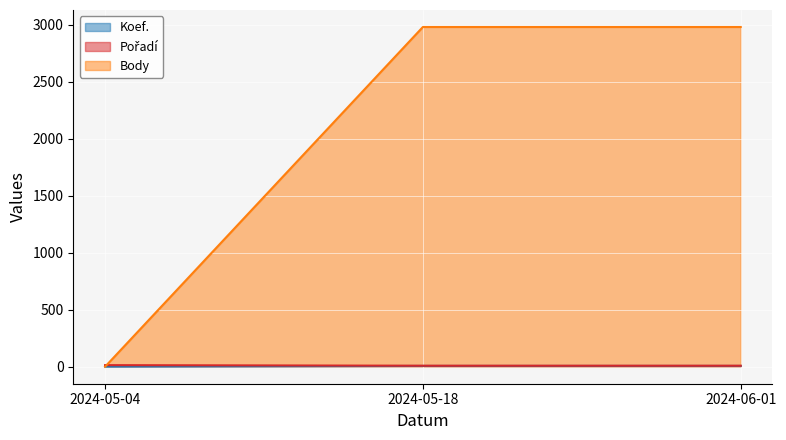

Is it true that Pořadí equals 9 at 2024-06-01?

True